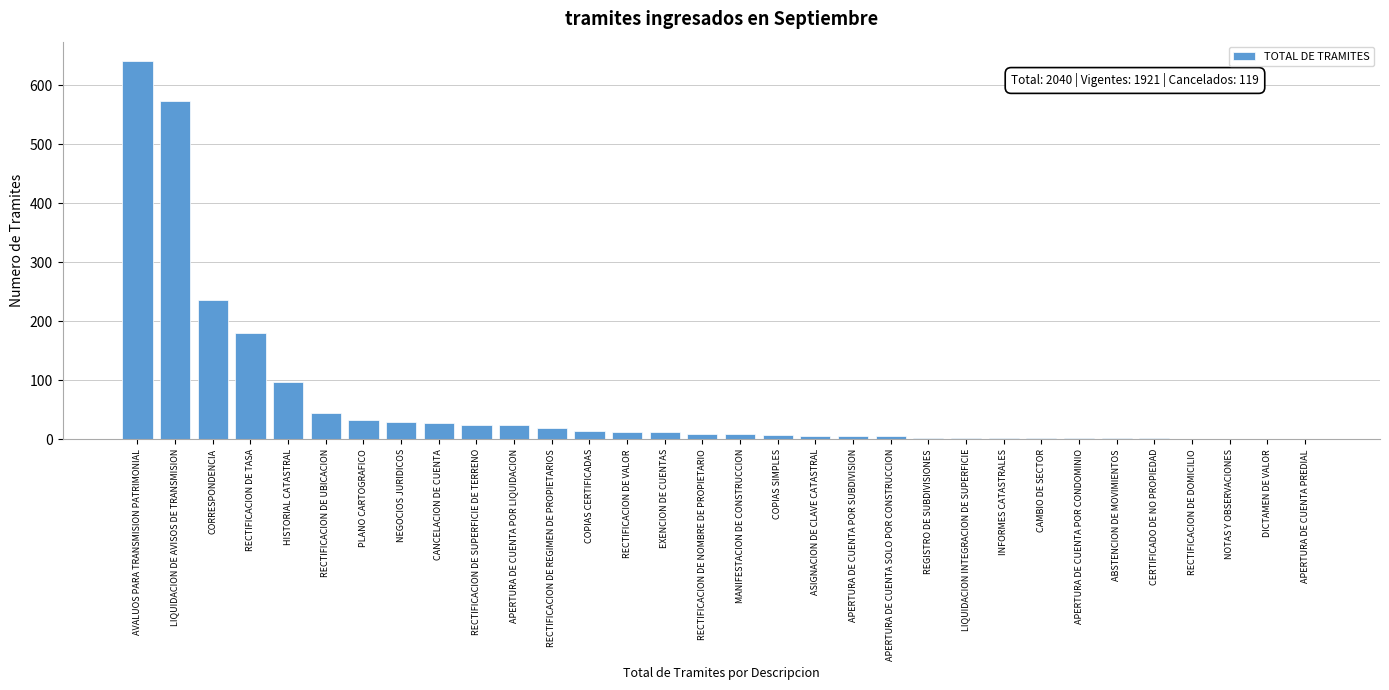

The chart shows a value of 28 at CANCELACION DE CUENTA. True or false?

True